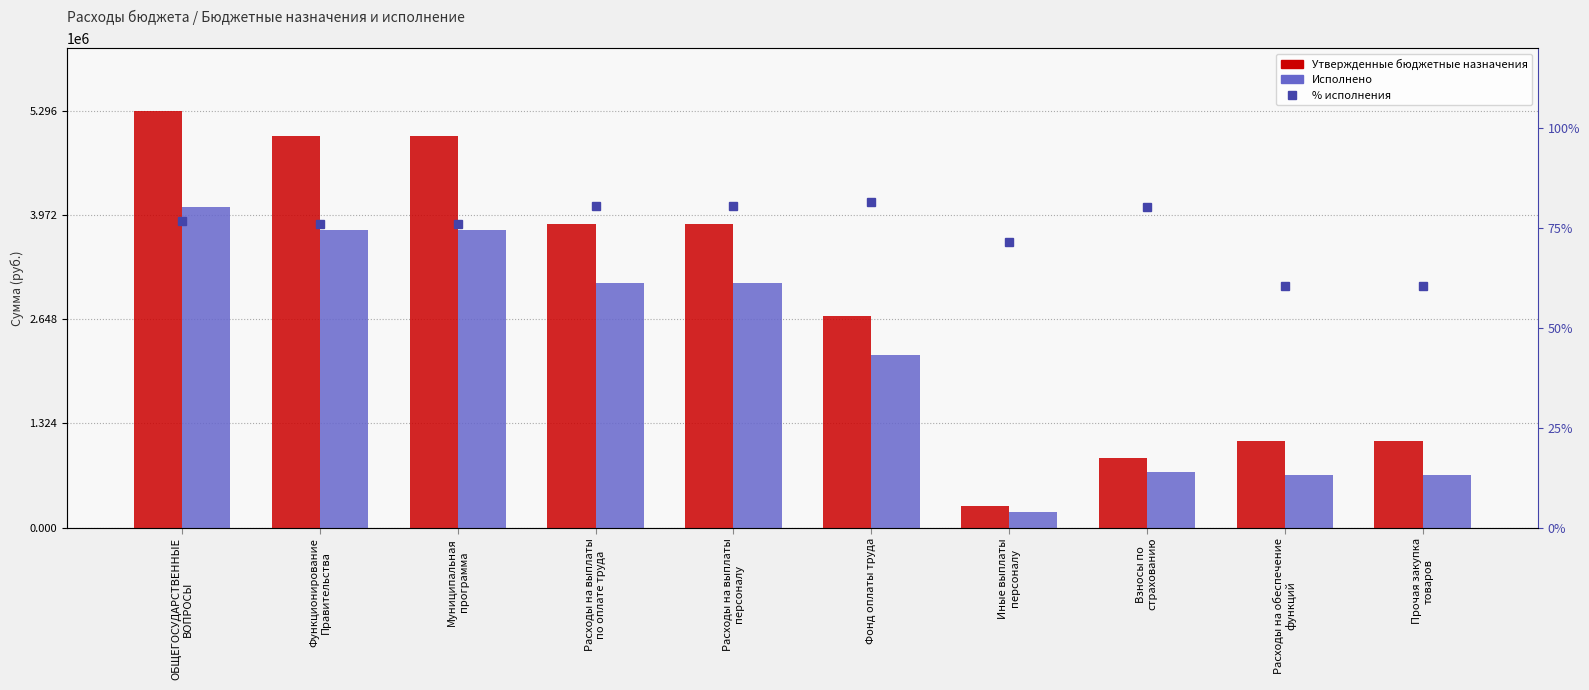

Where is Утвержденные бюджетные назначения nearest to the value 2786800?

Фонд оплаты труда